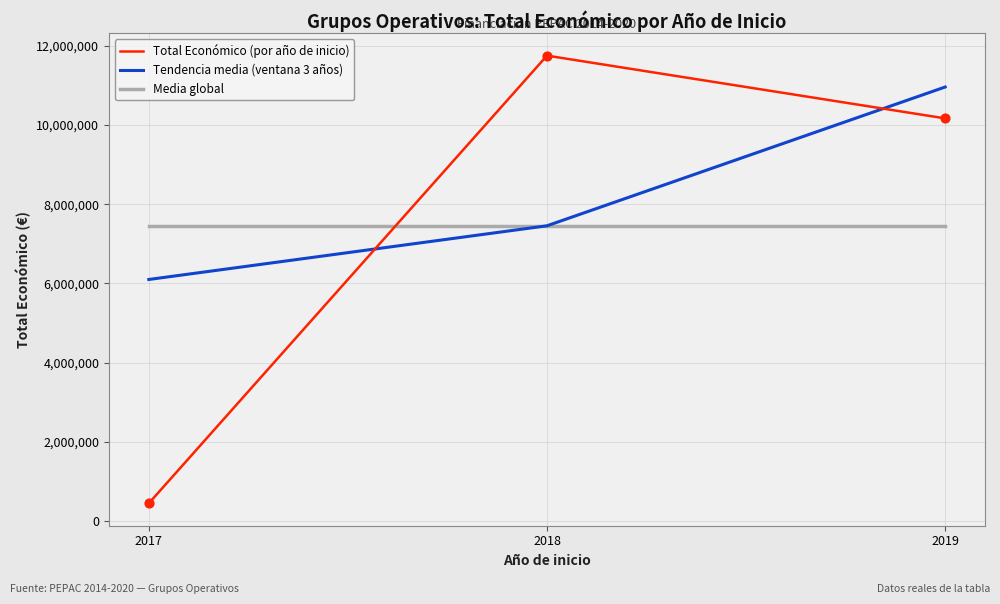

At how many categories does at least one series exceed 10293309?

2